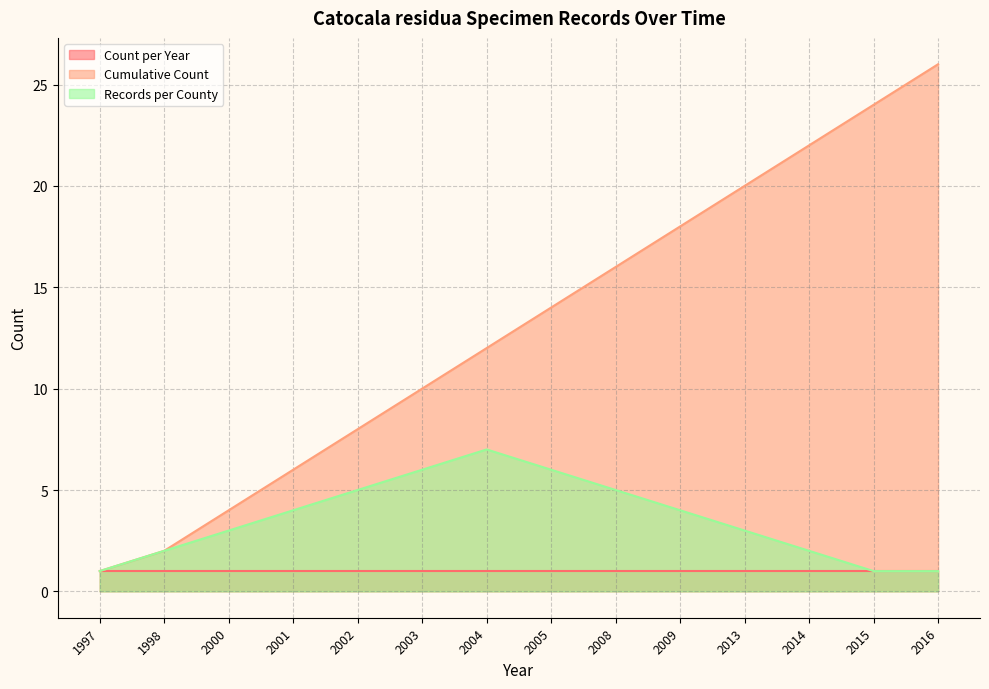

Does the chart have visible grid lines?

Yes